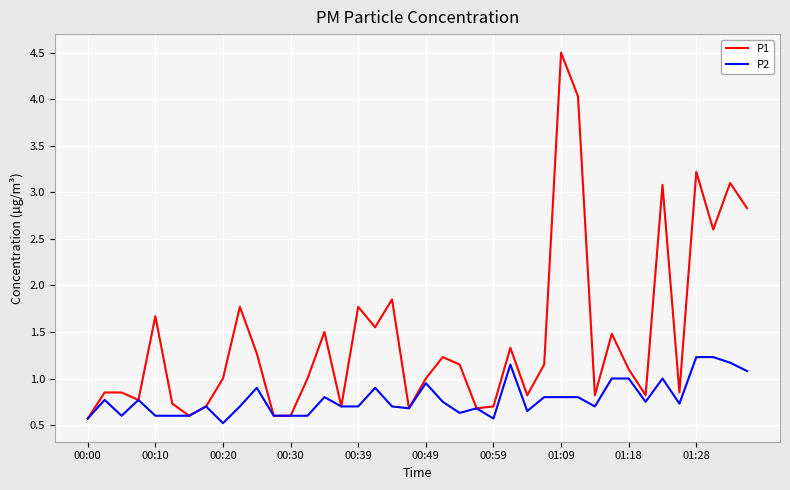

Which series has the largest total across all categories?

P1